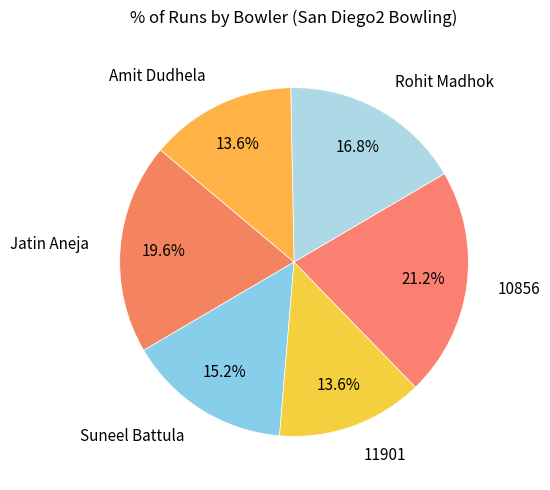

Is there a majority slice in this chart?

No